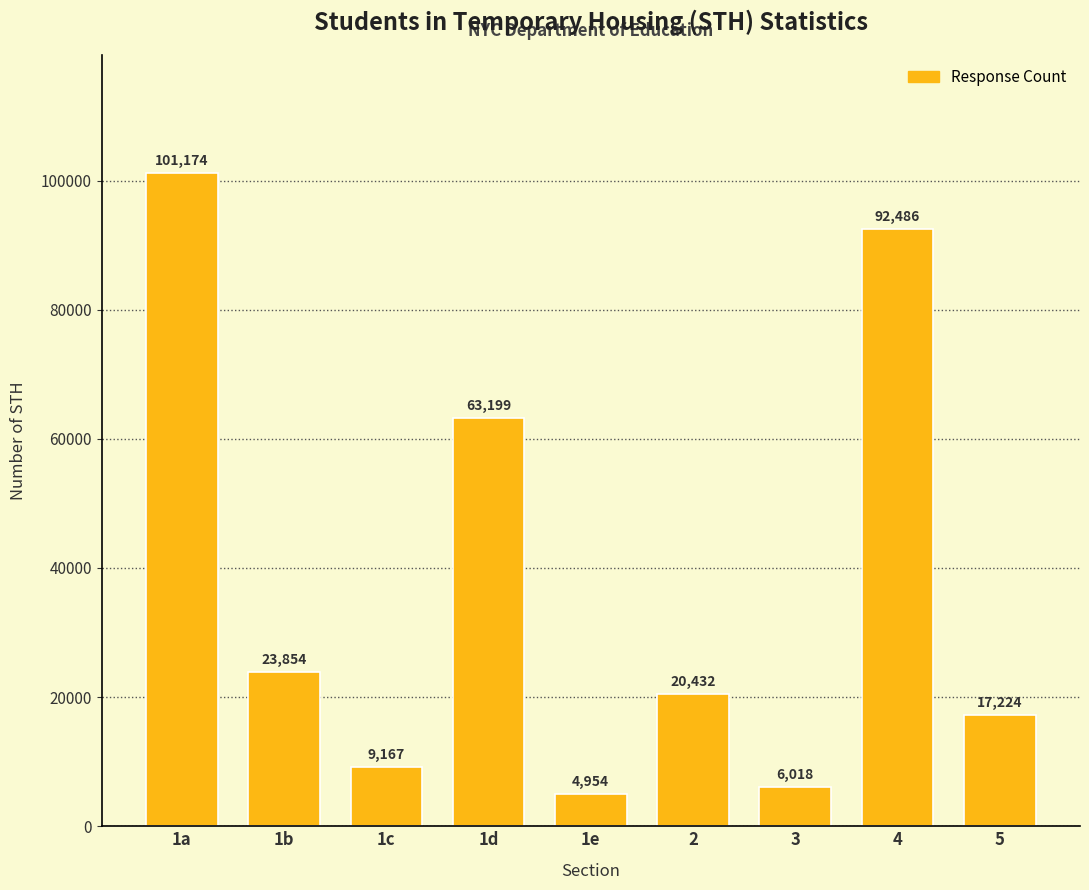

Are the bars horizontal?

No